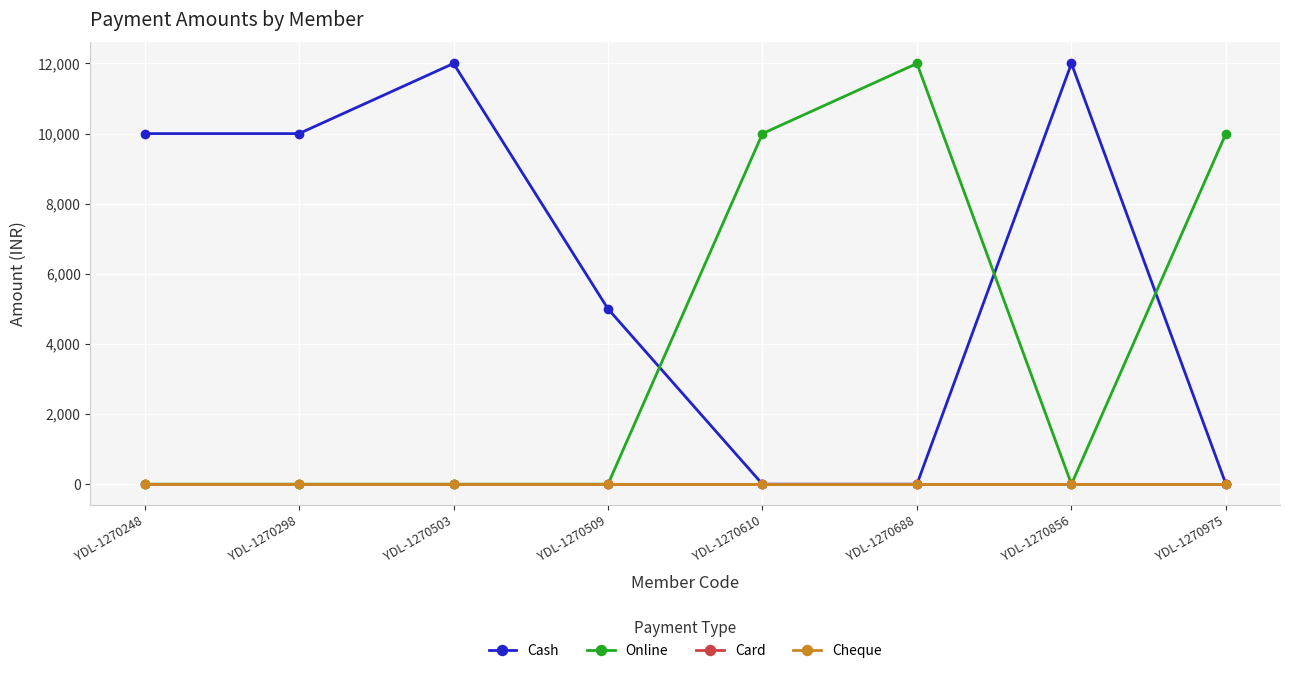

Which category has the lowest value in the Cash series?

YDL-1270610